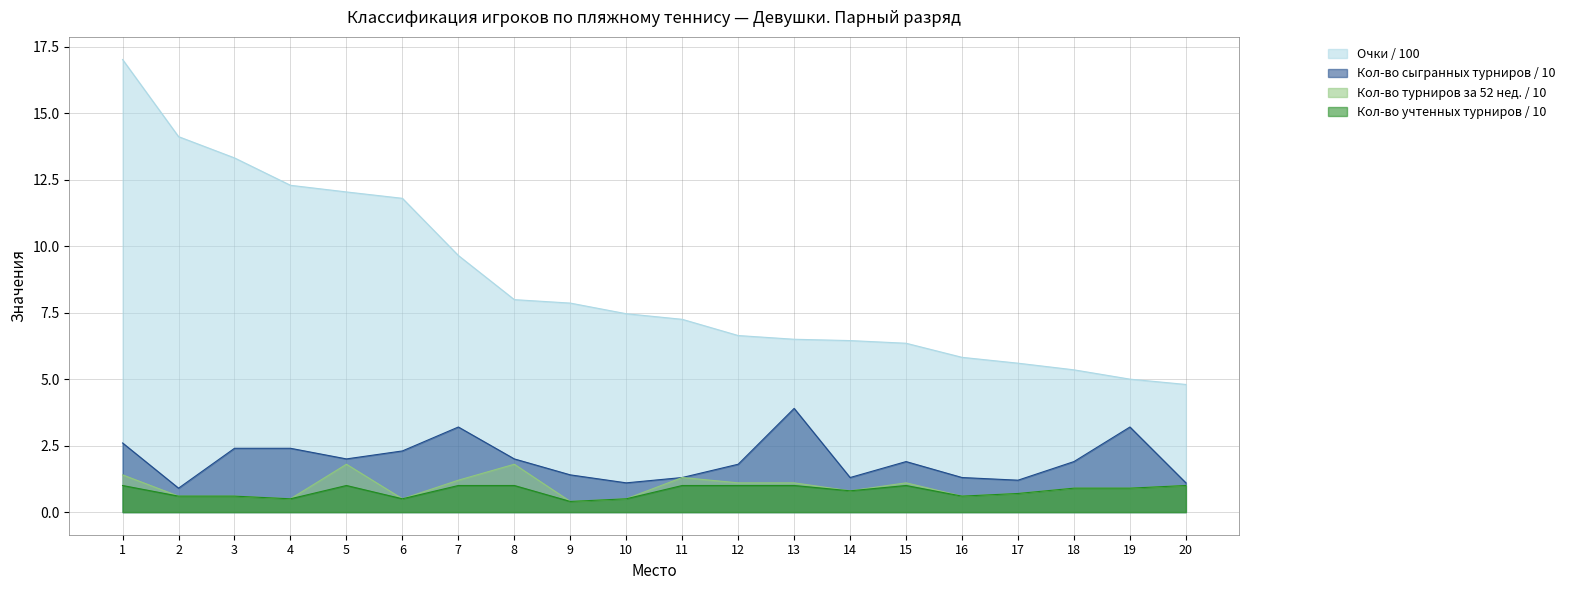

What is the difference between the second highest and second lowest values in the Кол-во сыгранных турниров (col_8) series?

2.1